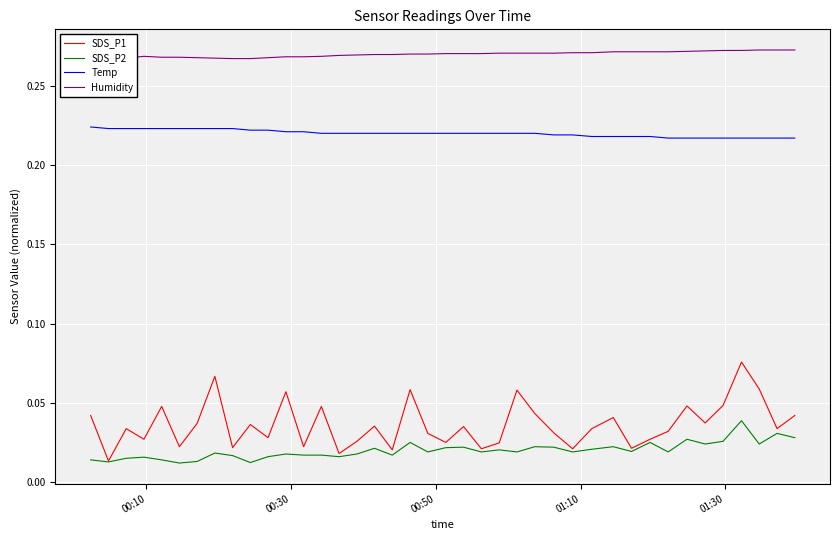

True or false: SDS_P2 and Temp intersect in this chart.

False